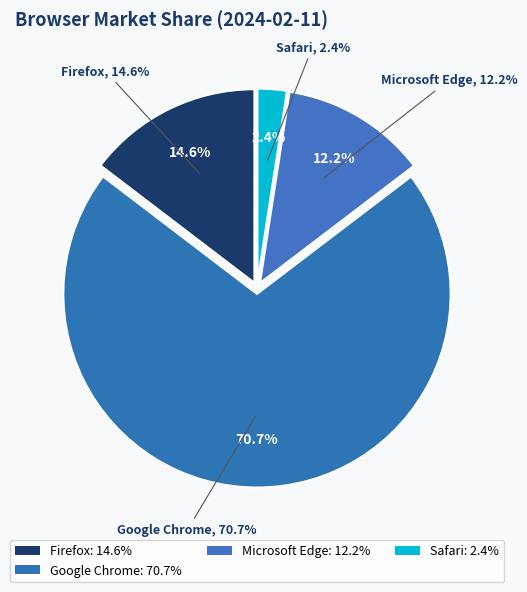

Which category has the biggest portion of the pie?

Google Chrome